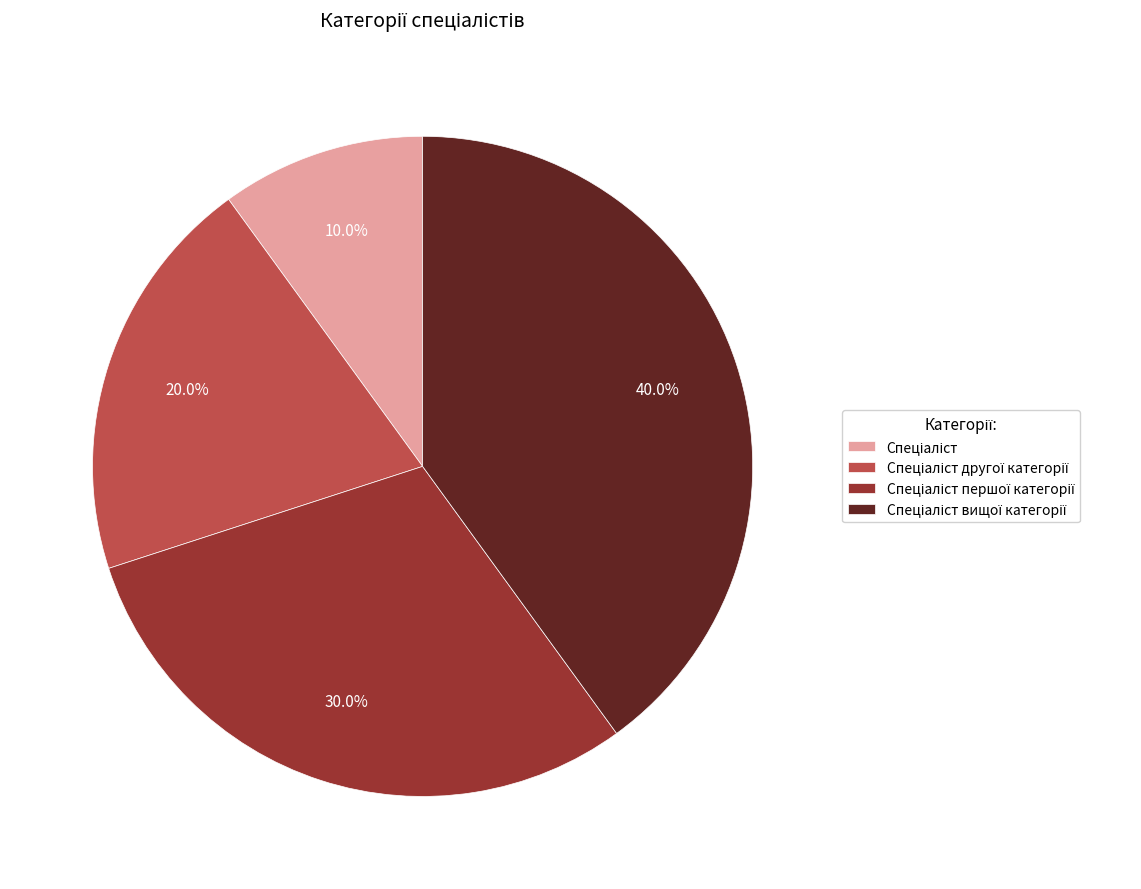

Is there a majority slice in this chart?

No